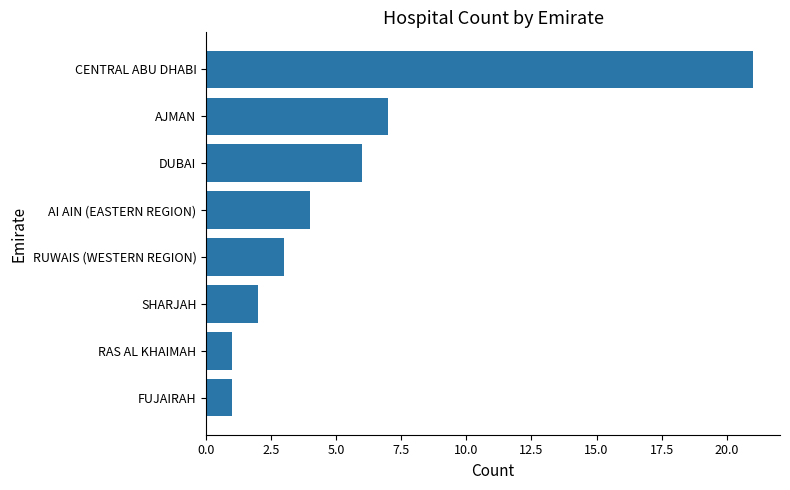

What is the sum of the values at AI AIN (EASTERN REGION) and RUWAIS (WESTERN REGION)?

7